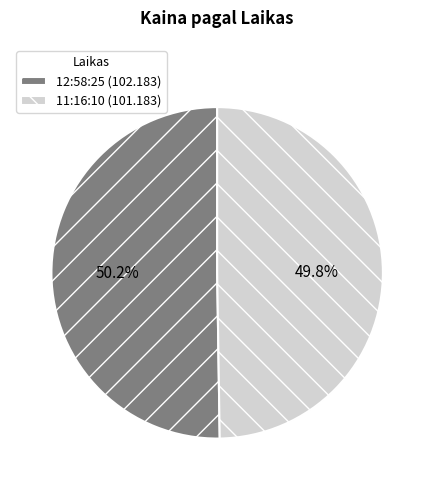

To the nearest percent, what percentage of the pie is 11:16:10?

50%